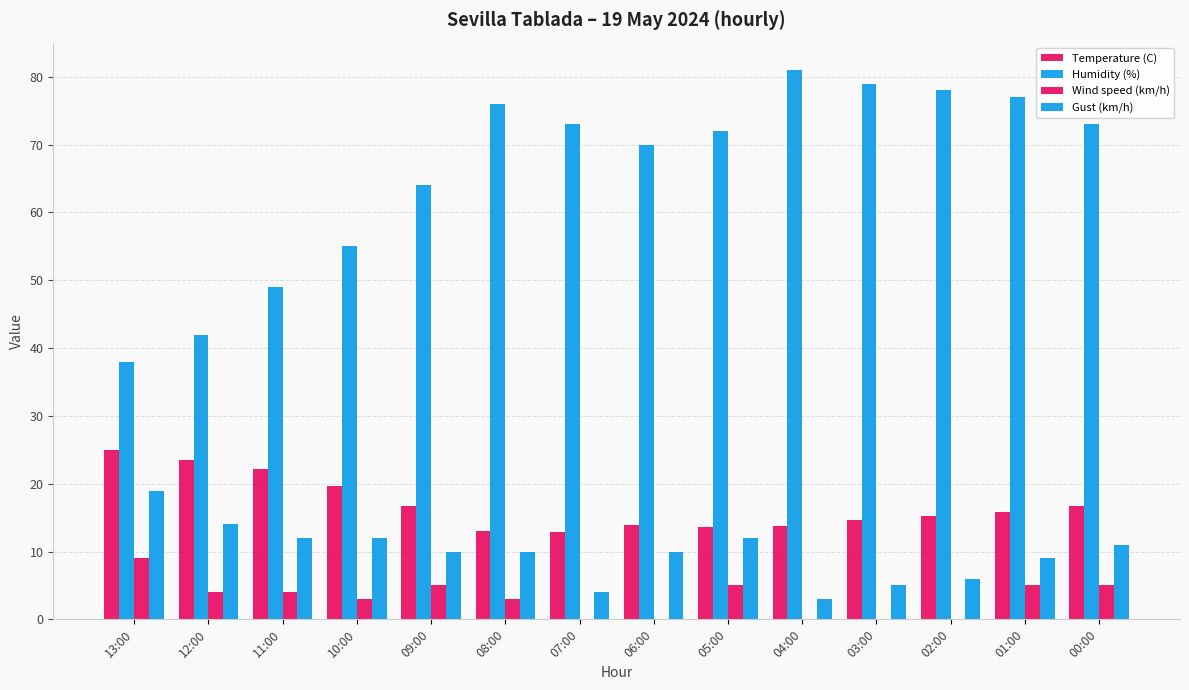

What is the value of the Gust (km/h) bar at the 1st from the left?

19.0